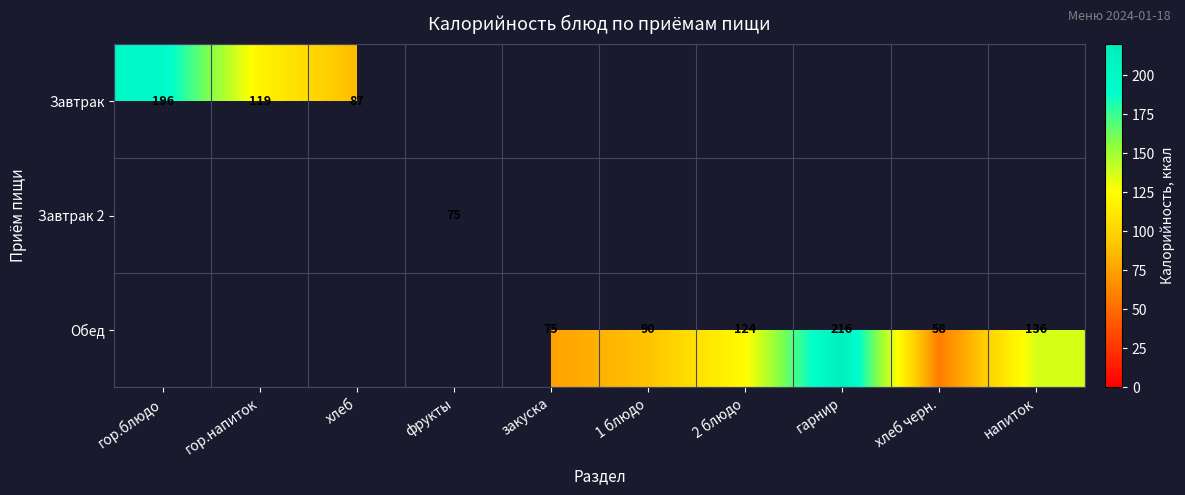

The Завтрак series shows 119 at гор.напиток. True or false?

True